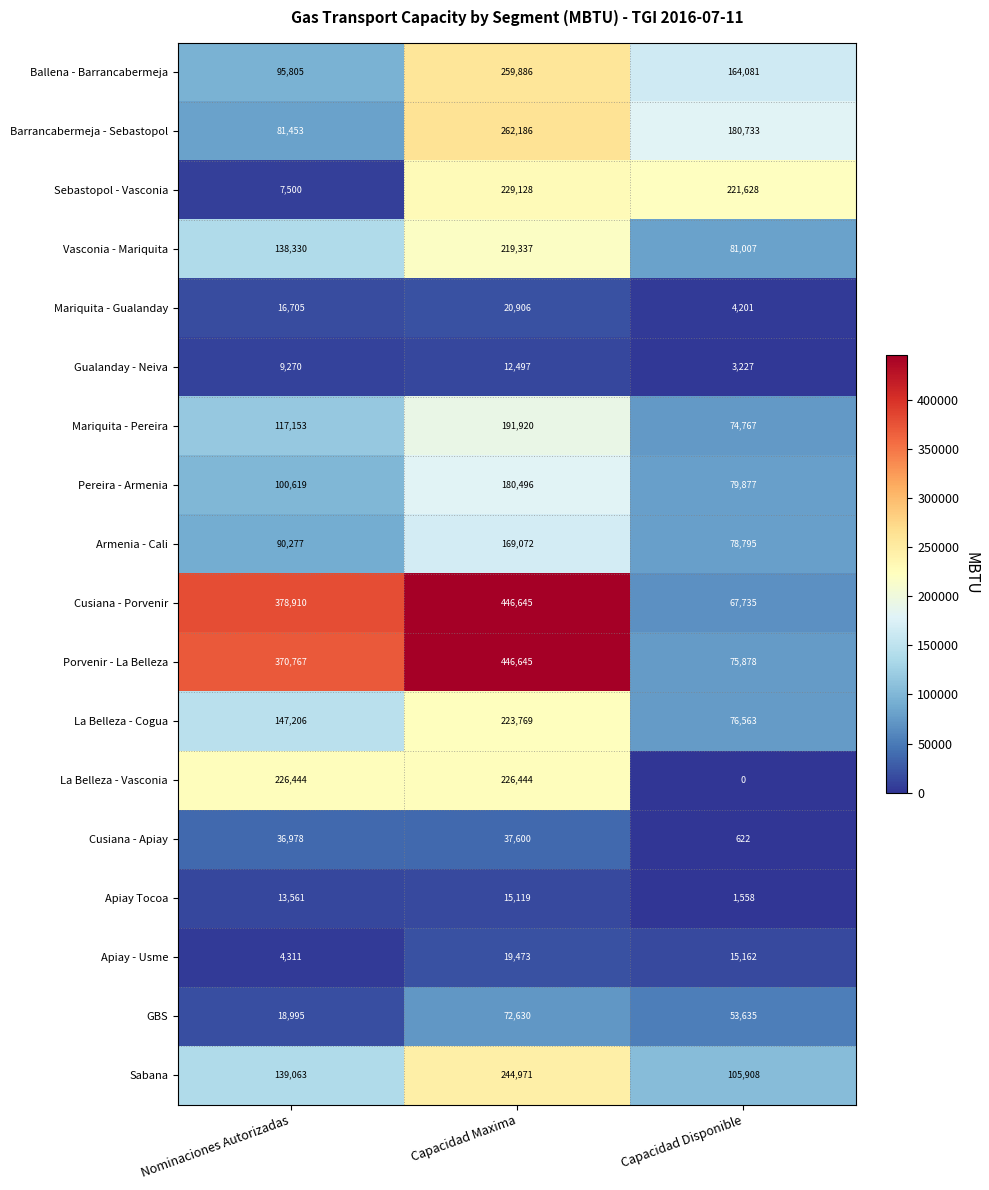

The value of Sebastopol - Vasconia at Capacidad Disponible is 341128. True or false?

False